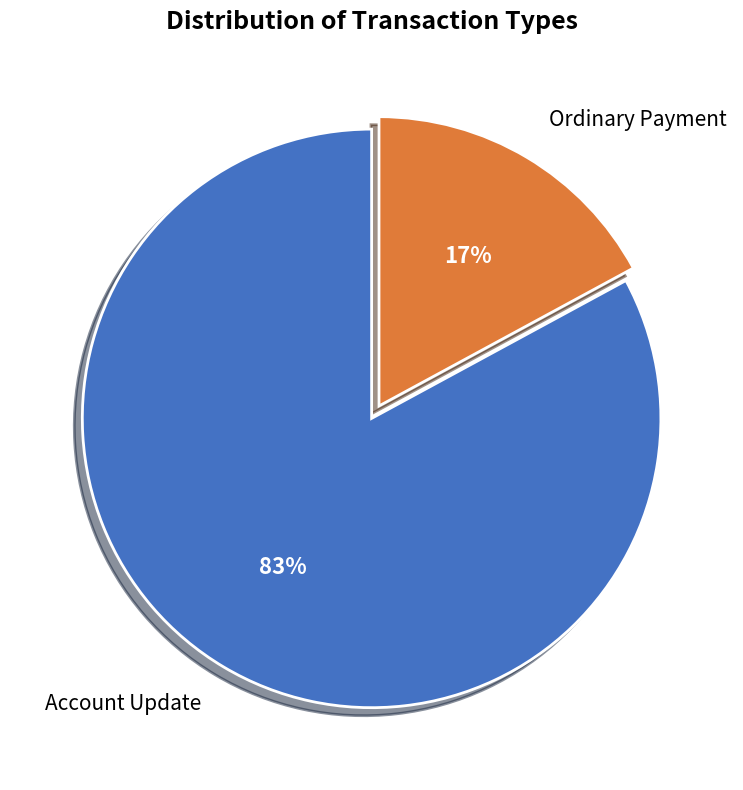

To the nearest percent, what percentage of the pie is Account Update?

83%